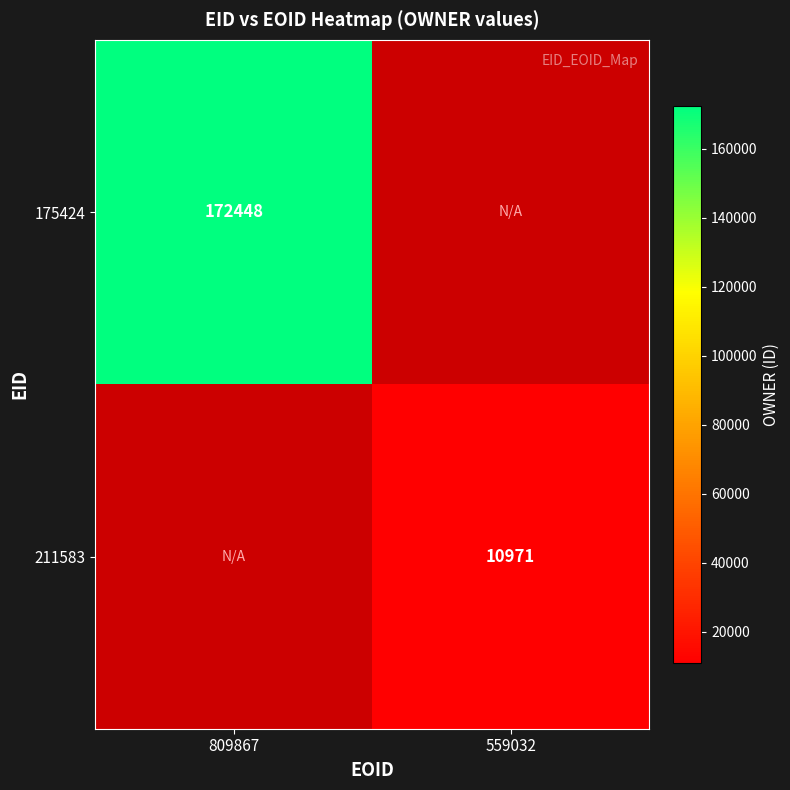

The value of 211583 at 559032 is 10971. True or false?

True